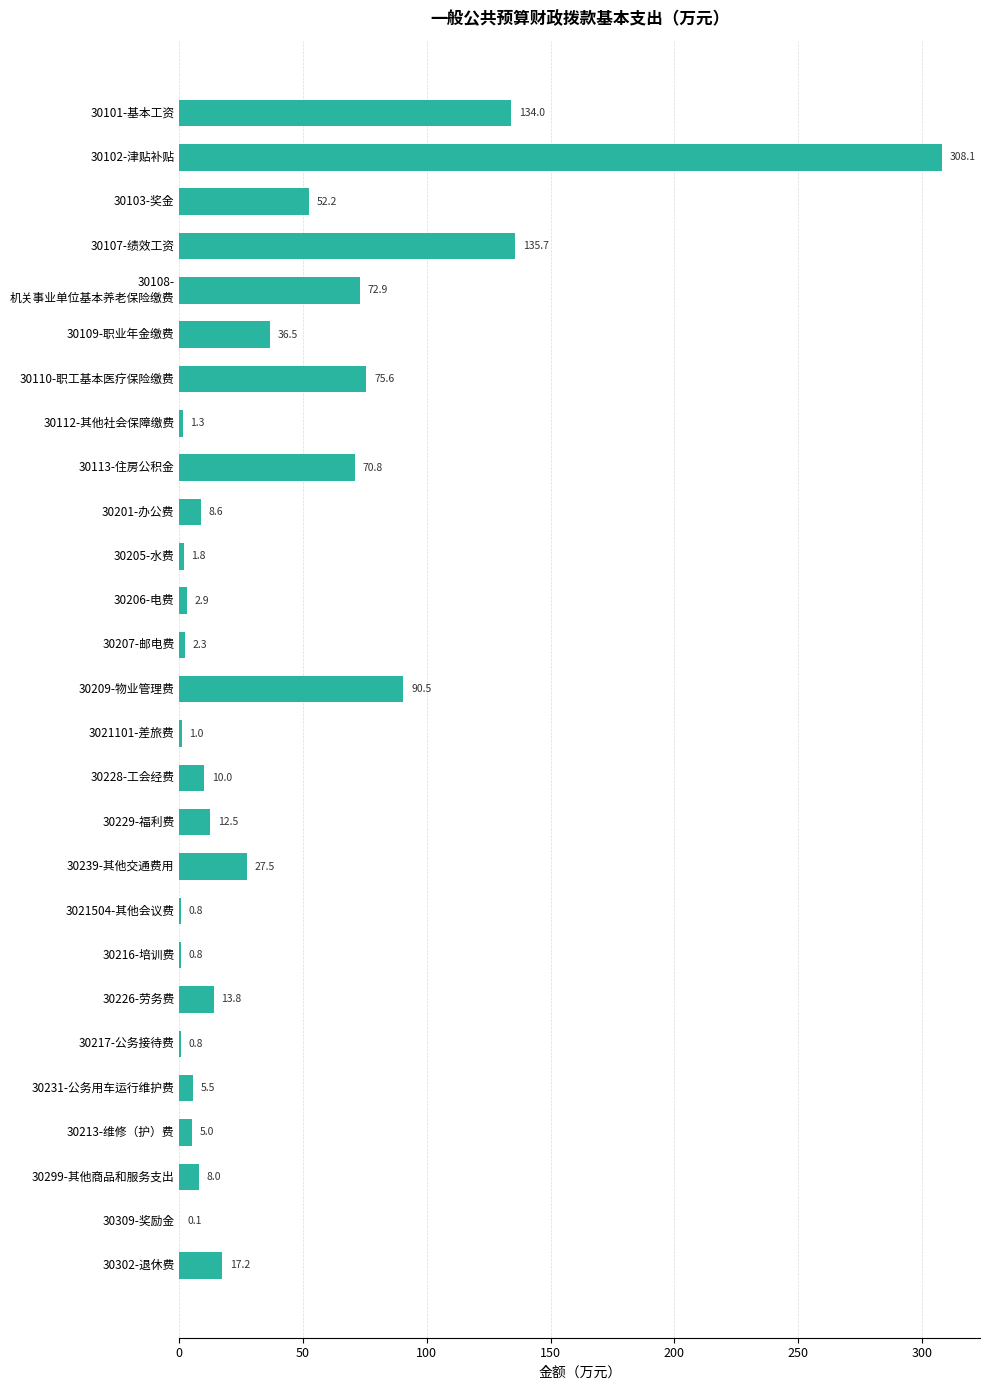

Between 30102-津贴补贴 and 30101-基本工资, which is larger?

30102-津贴补贴